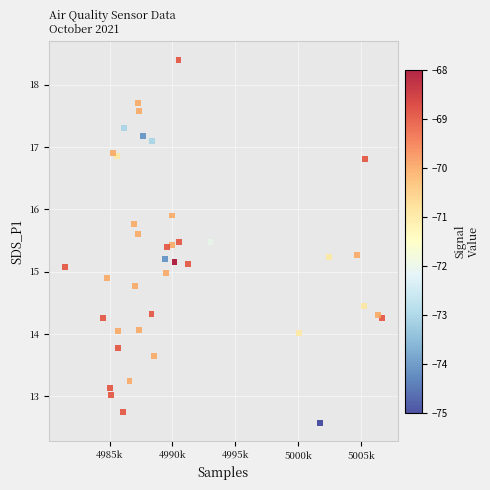

What is the range of Y values (max minus min)?

5.8